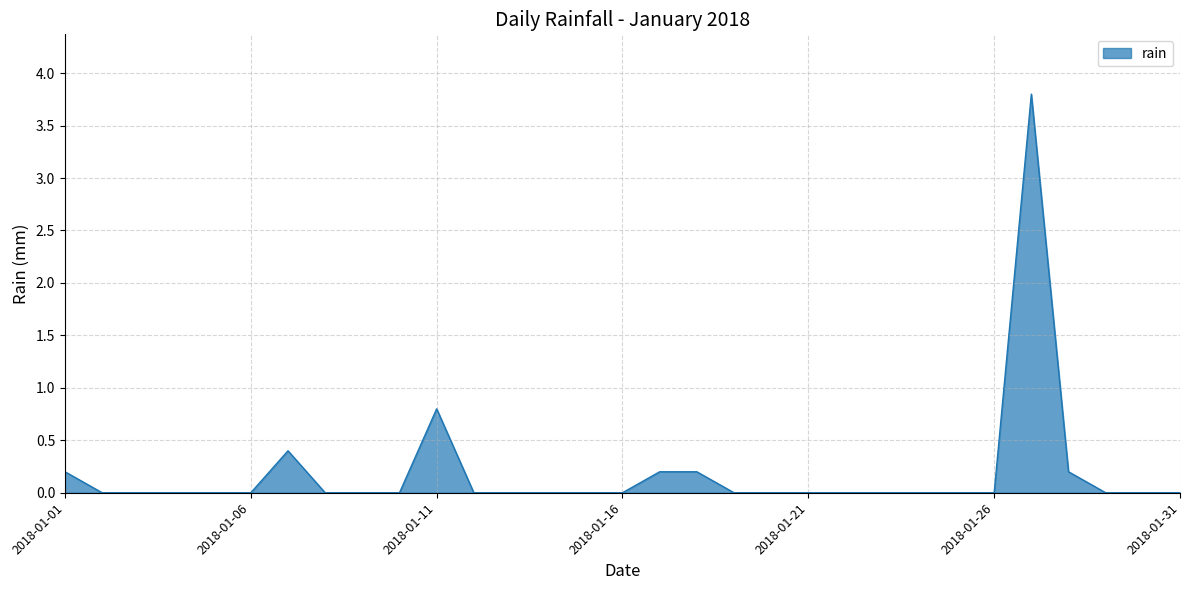

How many lines are shown in the chart?

1